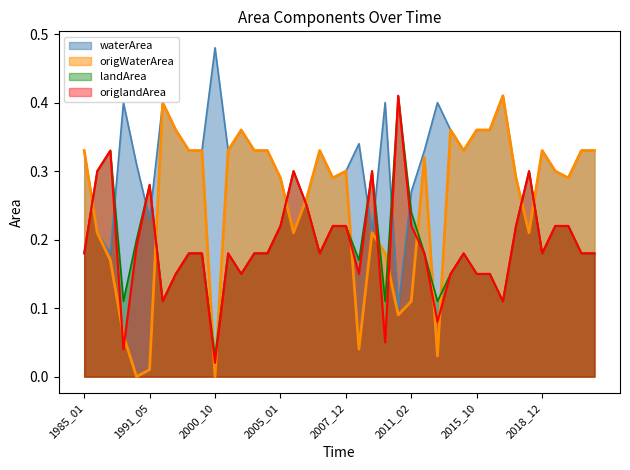

Which series has the widest spread of values?

origWaterArea